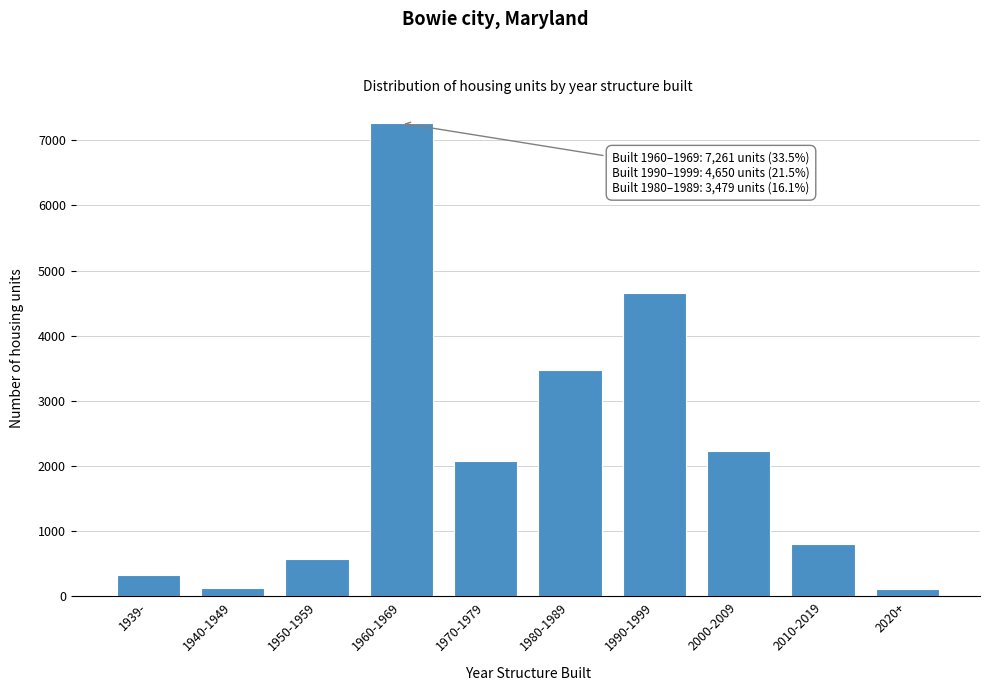

What is the difference between the maximum and minimum values?

7145